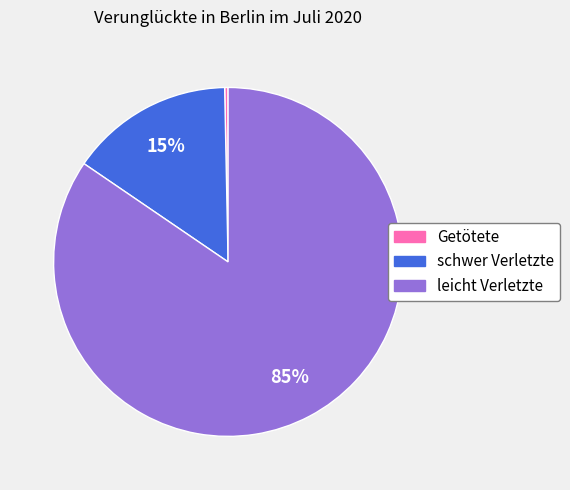

To the nearest percent, what is the combined percentage of leicht Verletzte and Getötete?

85%